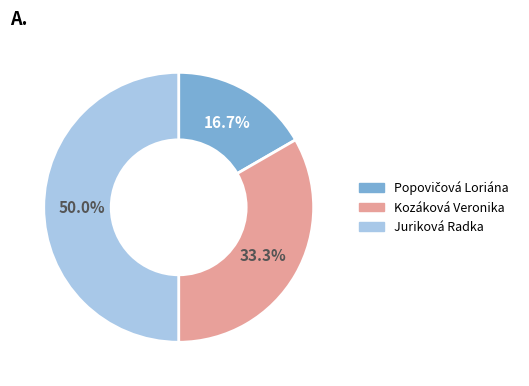

Is Kozáková Veronika the majority of the pie?

No